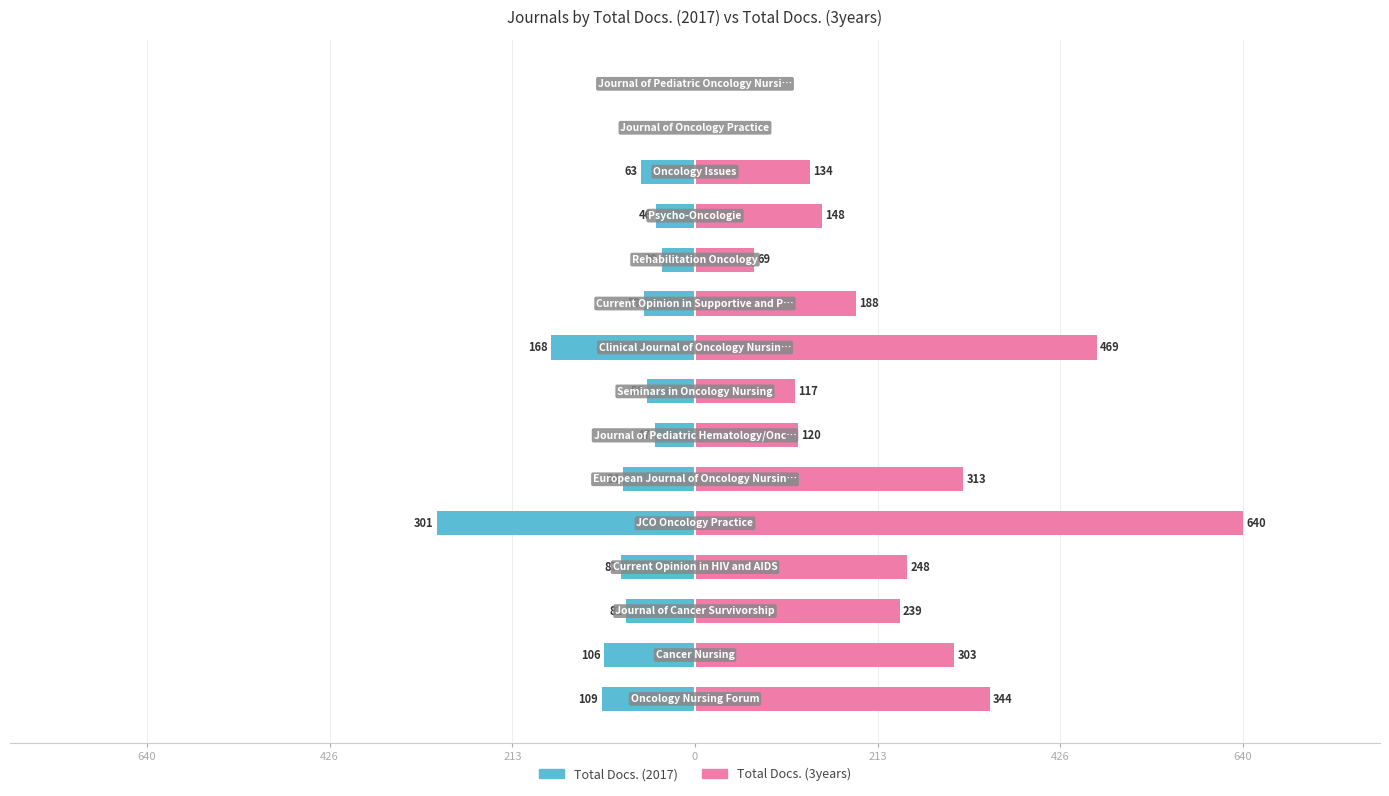

What is the sum of the Total Docs. (2017) values at 8 and 11?

-214